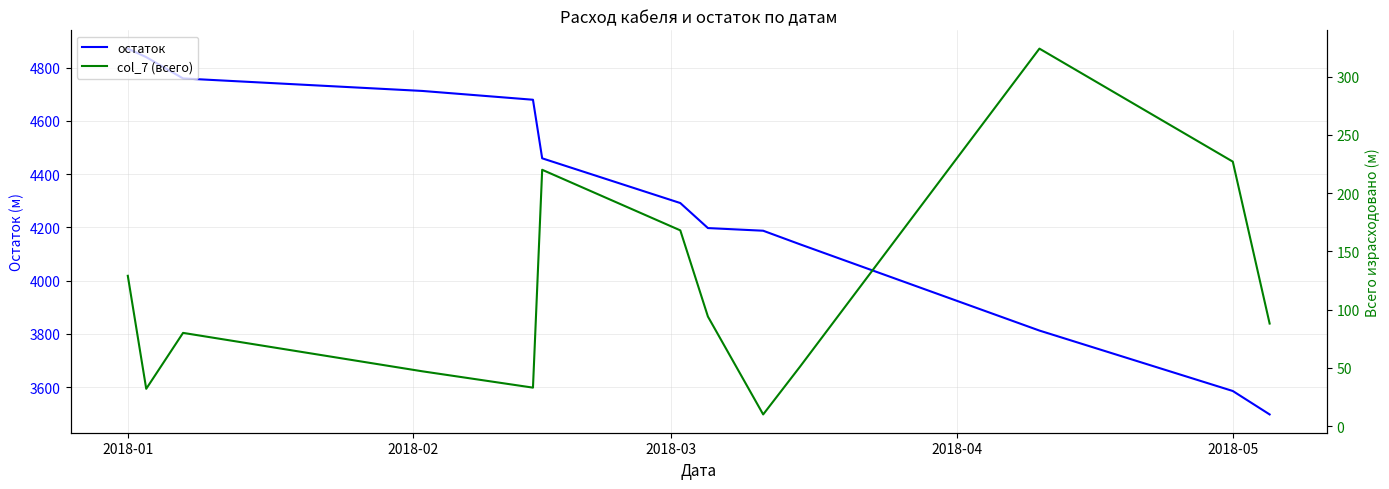

What is the lowest value of the остаток series?

3497